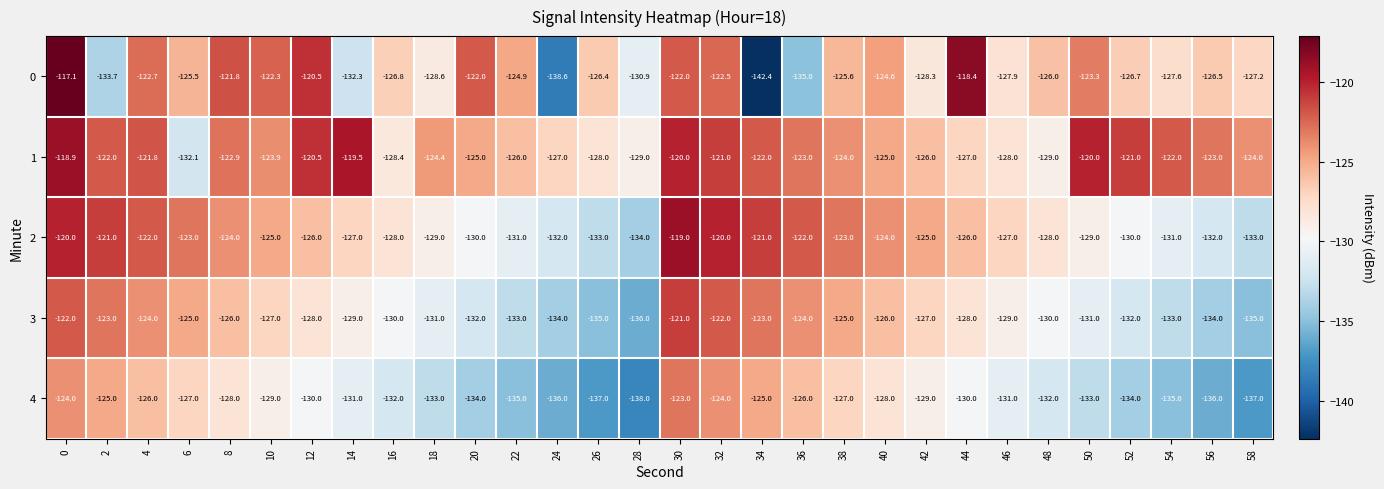

Is the value of 3 at 4 greater than the value of 1 at 48?

Yes